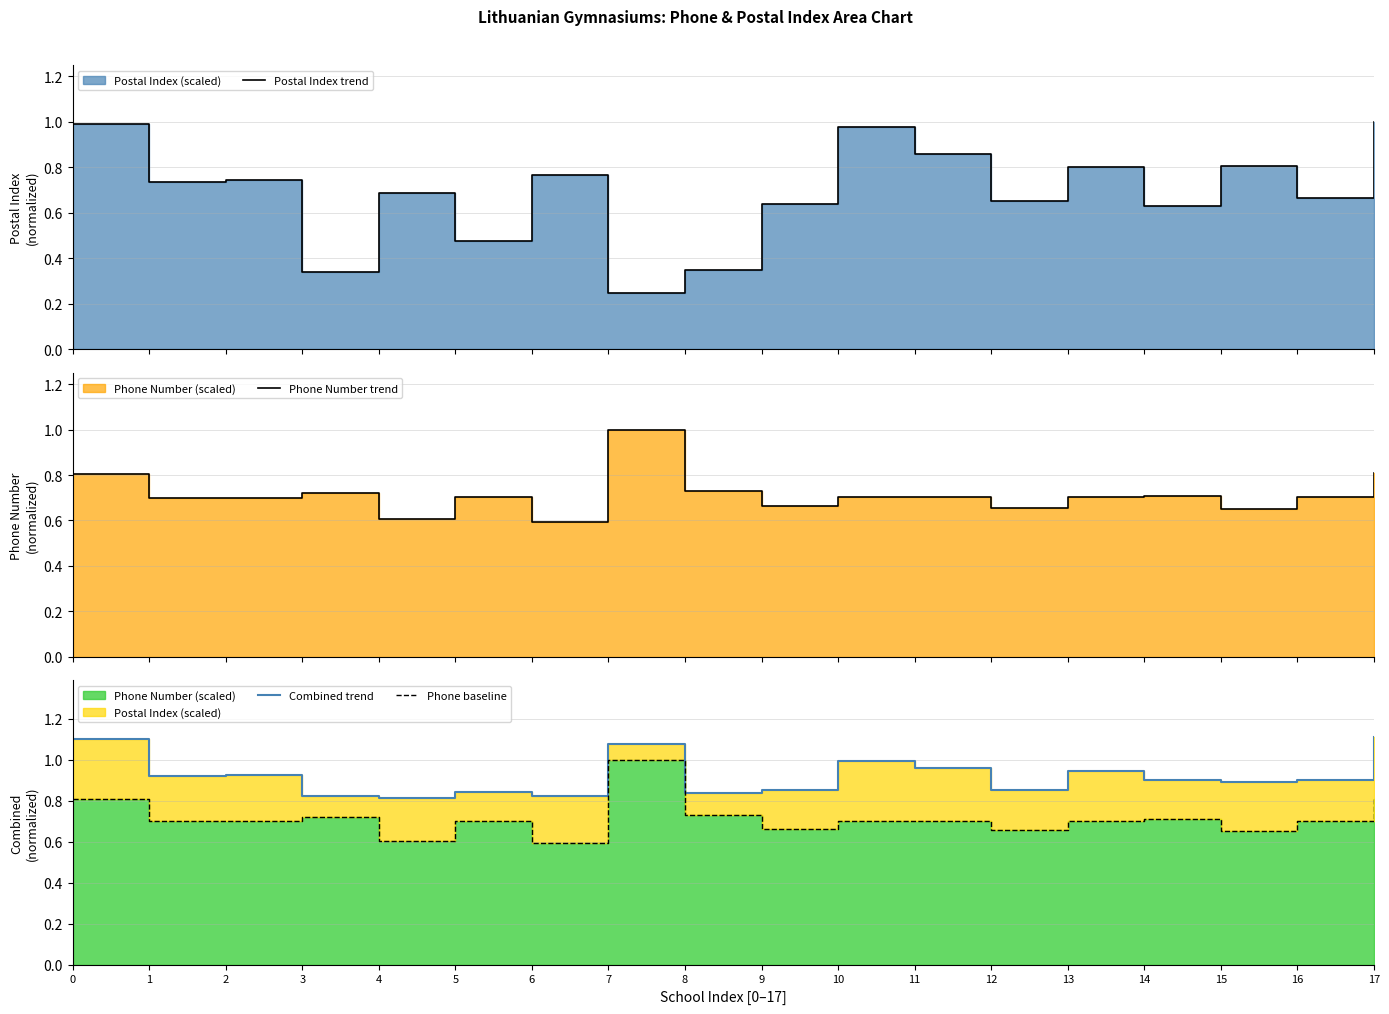

Is it true that Phone Number trend equals 0.6 at 6?

True